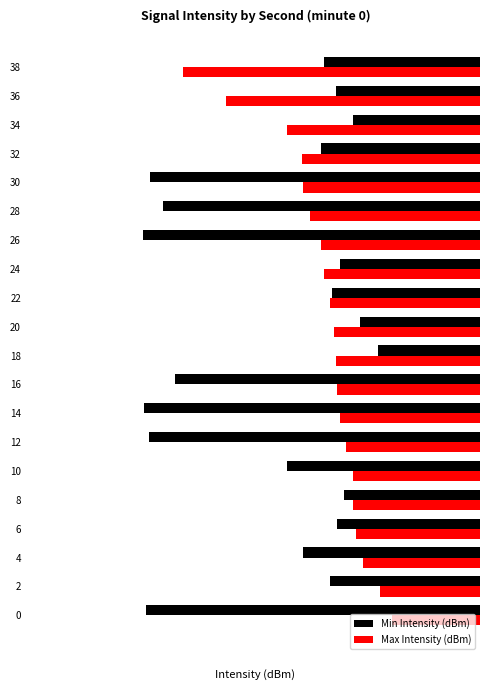

What are all the series names shown in the legend?

Min Intensity (dBm), Max Intensity (dBm)